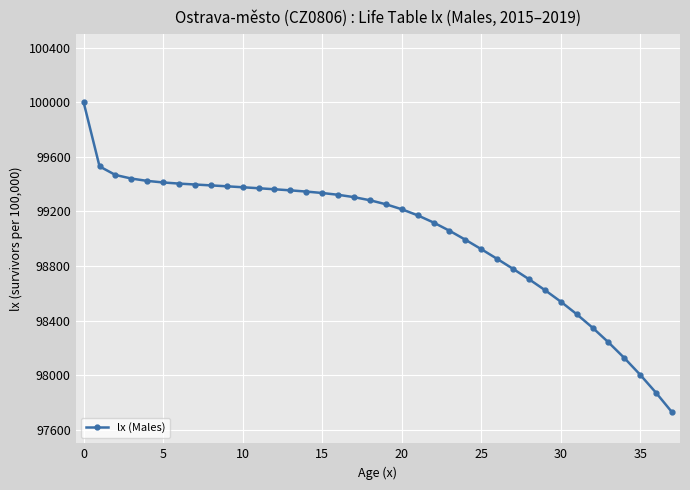

What is the value of the 7th point from the left?

99404.1